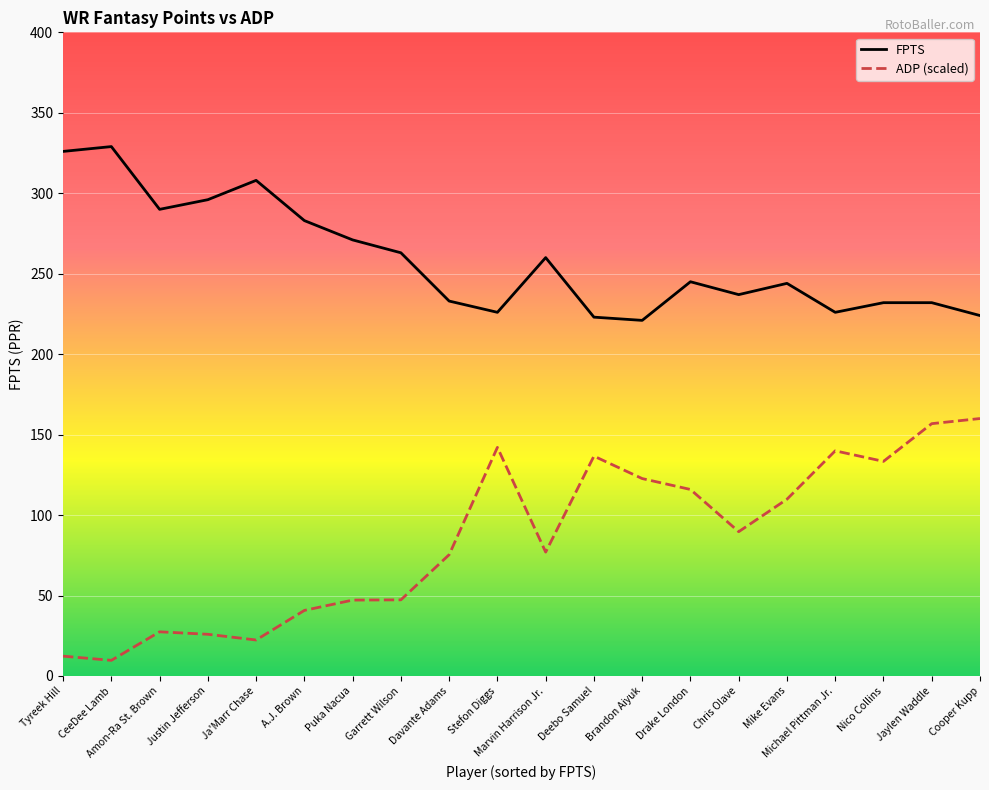

What are all the series names shown in the legend?

FPTS, ADP (scaled)